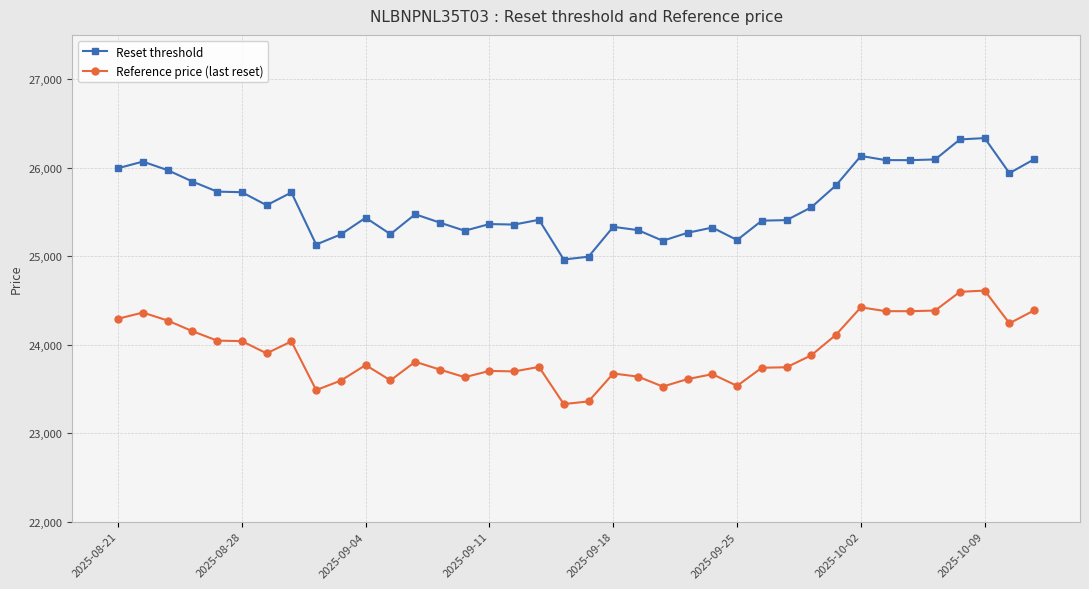

What is the difference between the second highest and minimum values in the Reset threshold series?

1356.6